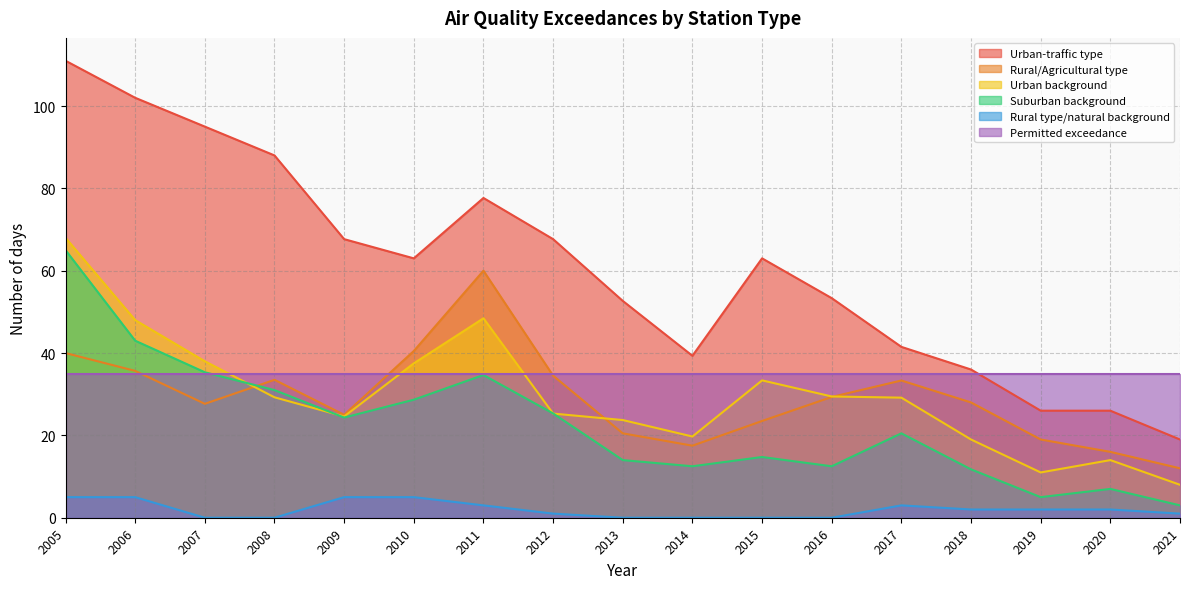

True or false: Rural type/natural background and Rural/Agricultural type cross at least once.

False